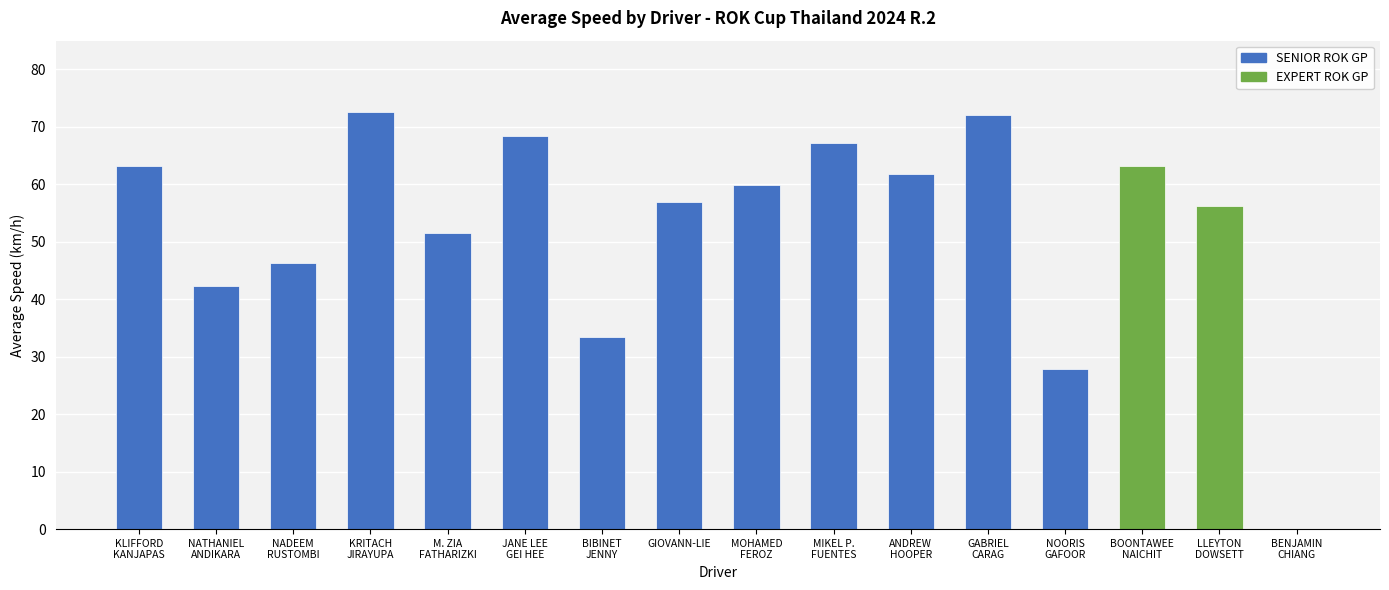

The chart shows a value of 56.1 at LLEYTON
DOWSETT. True or false?

True